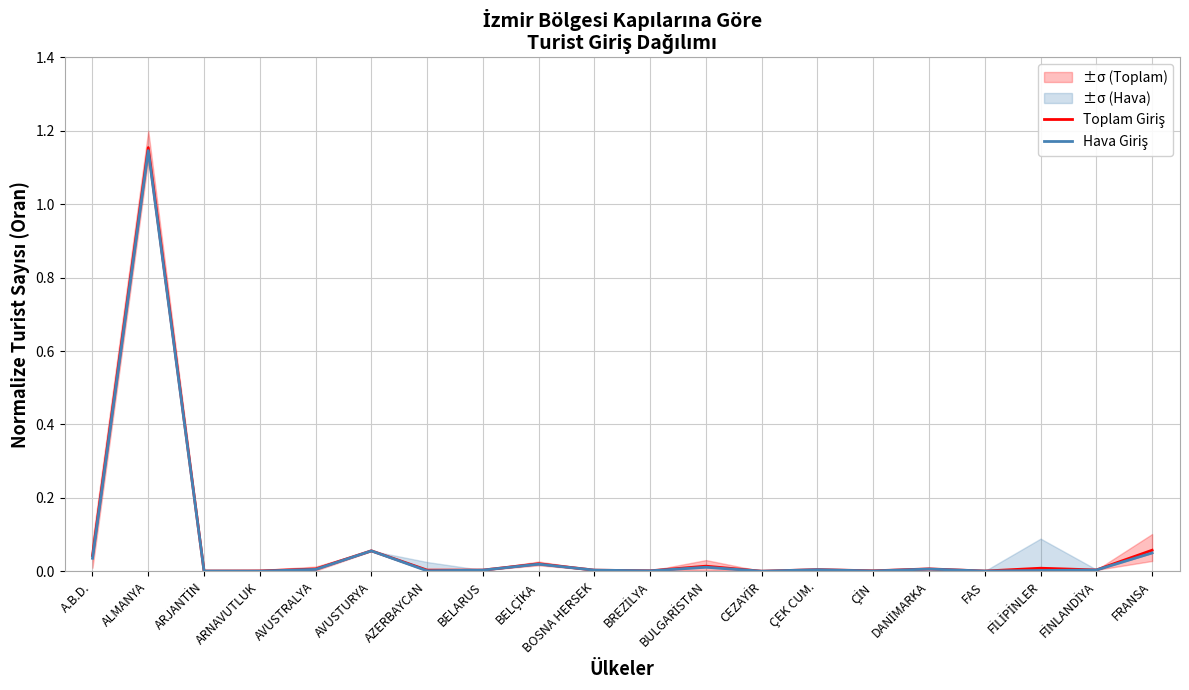

What is the highest value of the Hava Giriş series?

1.1